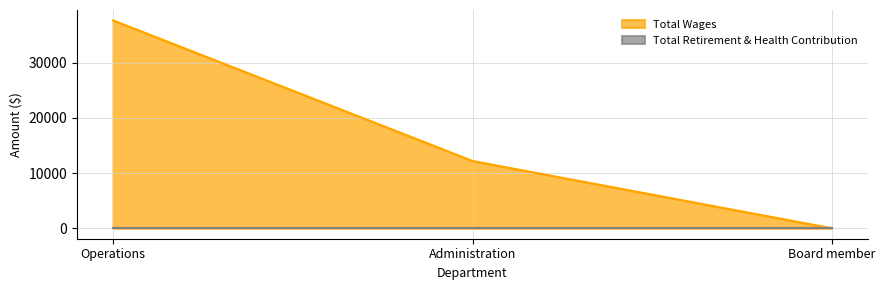

Reading left to right, transcribe all the data shown in this chart.

37632	12180	0